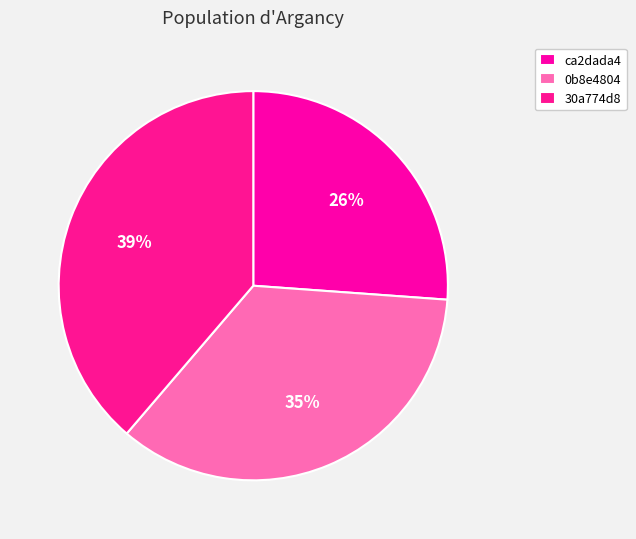

How many segments does this pie chart have?

3